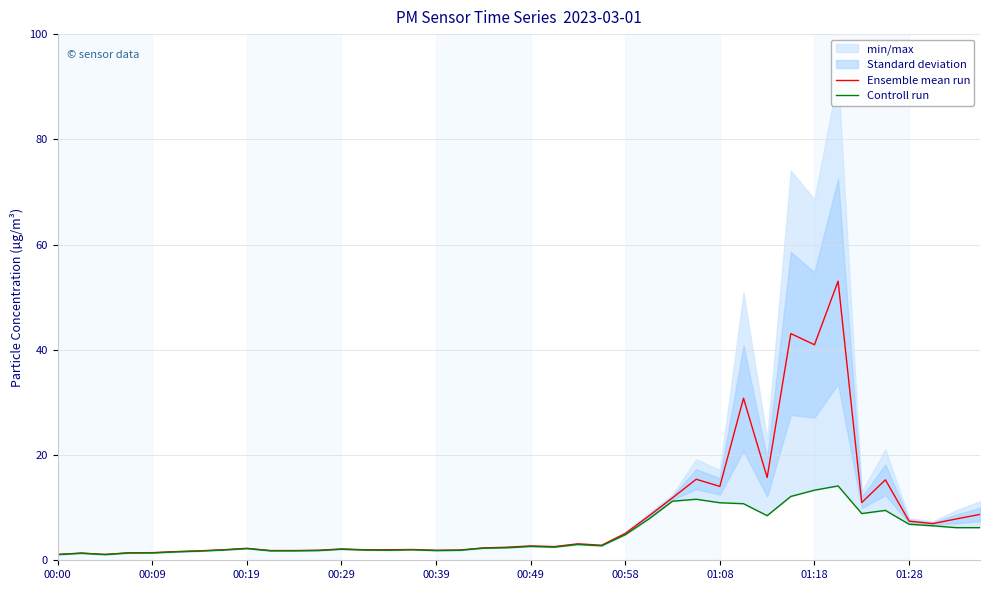

List the series in order of their overall mean, highest first.

Ensemble mean run, Controll run